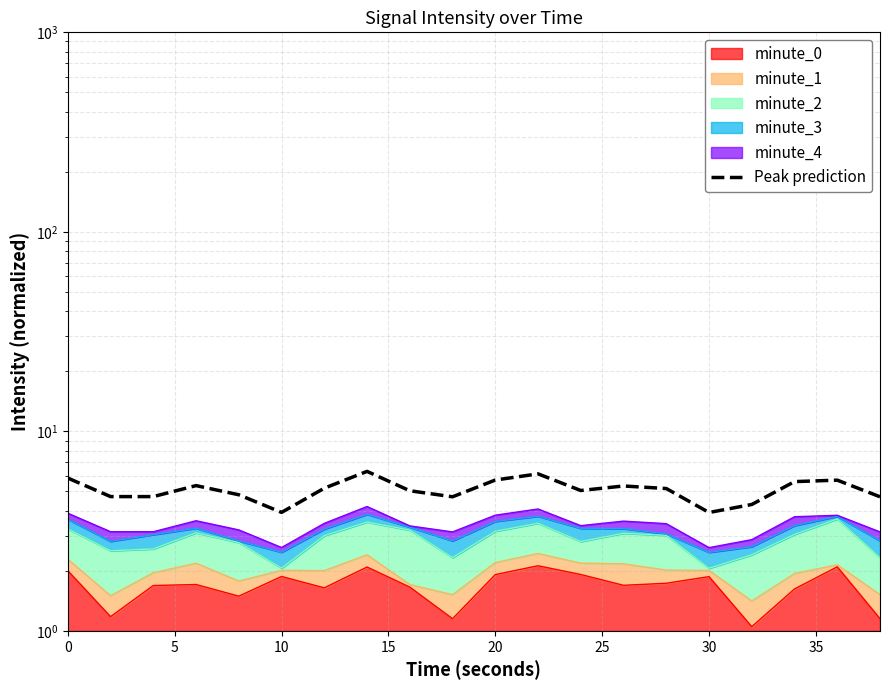

Between 10 and 15, which is larger?

10